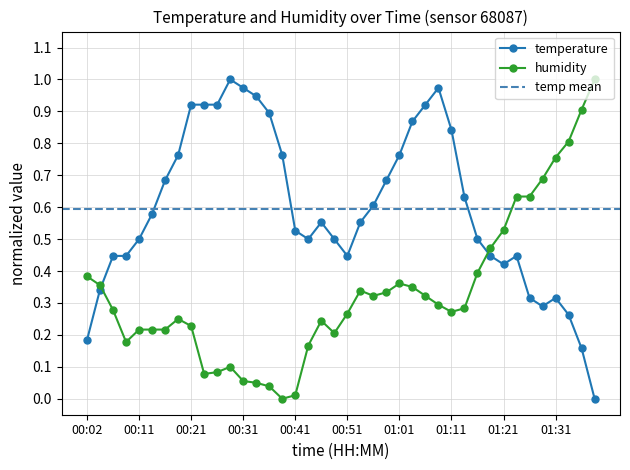

How many intersections are there between temperature and humidity?

2